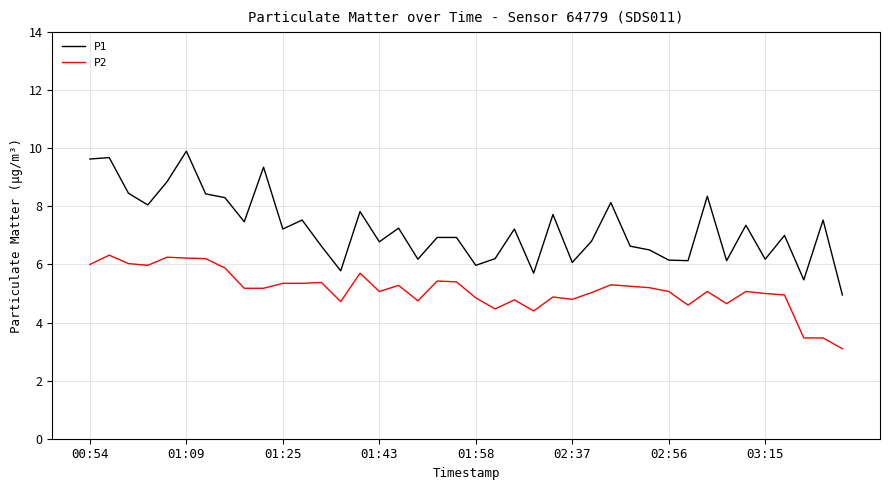

List the series in order of their overall mean, highest first.

P1, P2